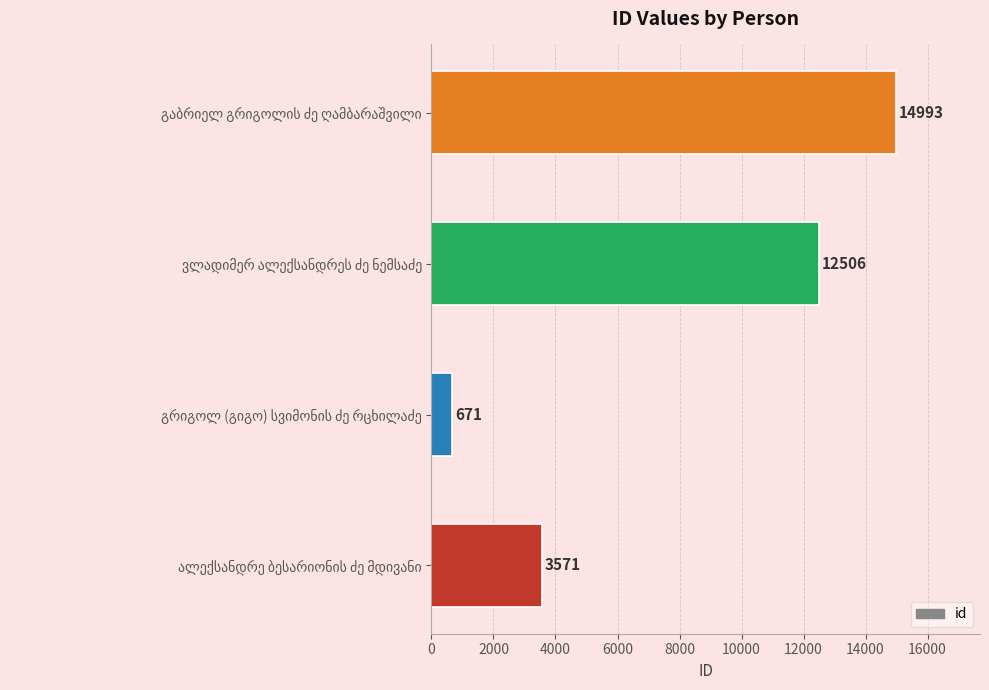

What is the maximum value shown in the chart?

14993